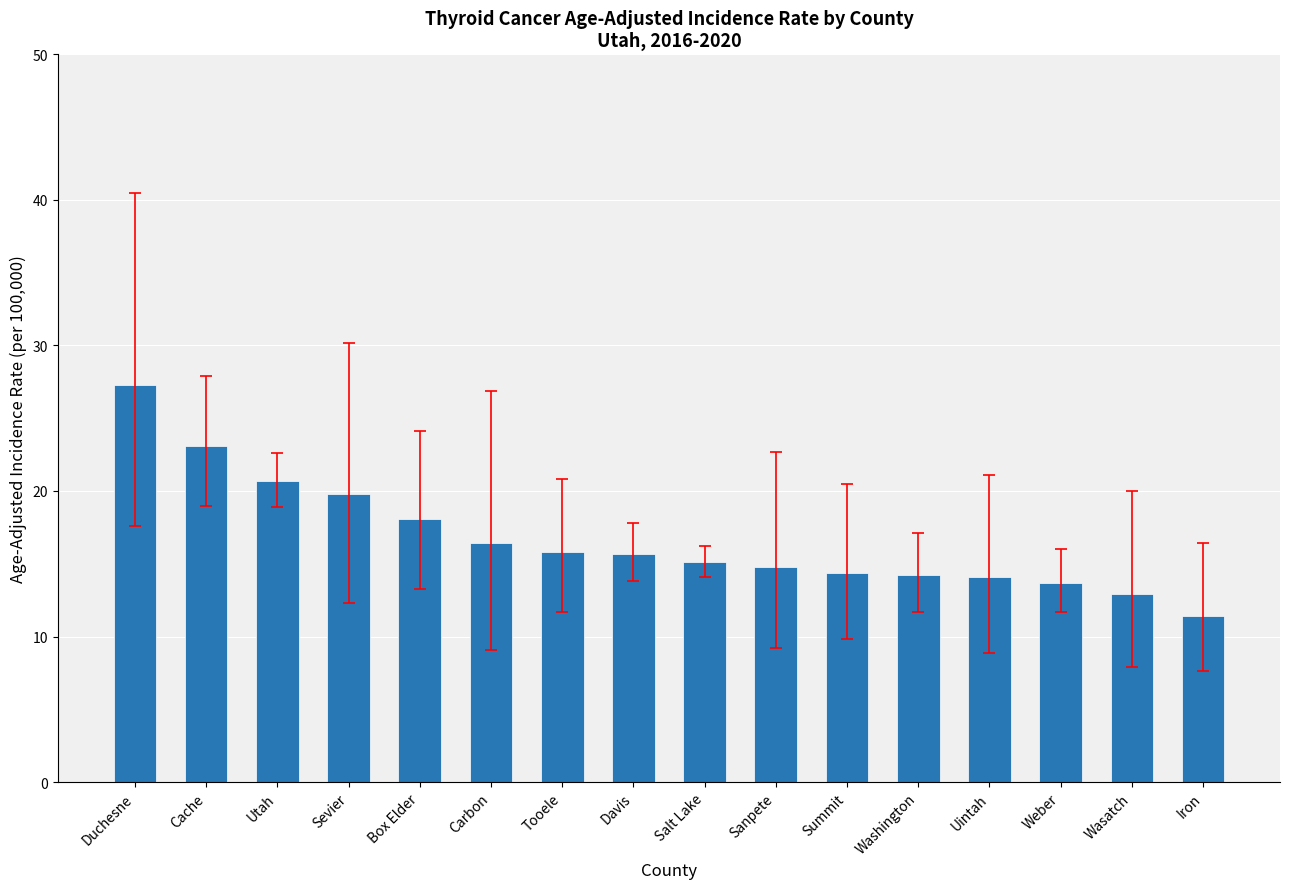

The chart shows a value of 7.3 at Sanpete. True or false?

False